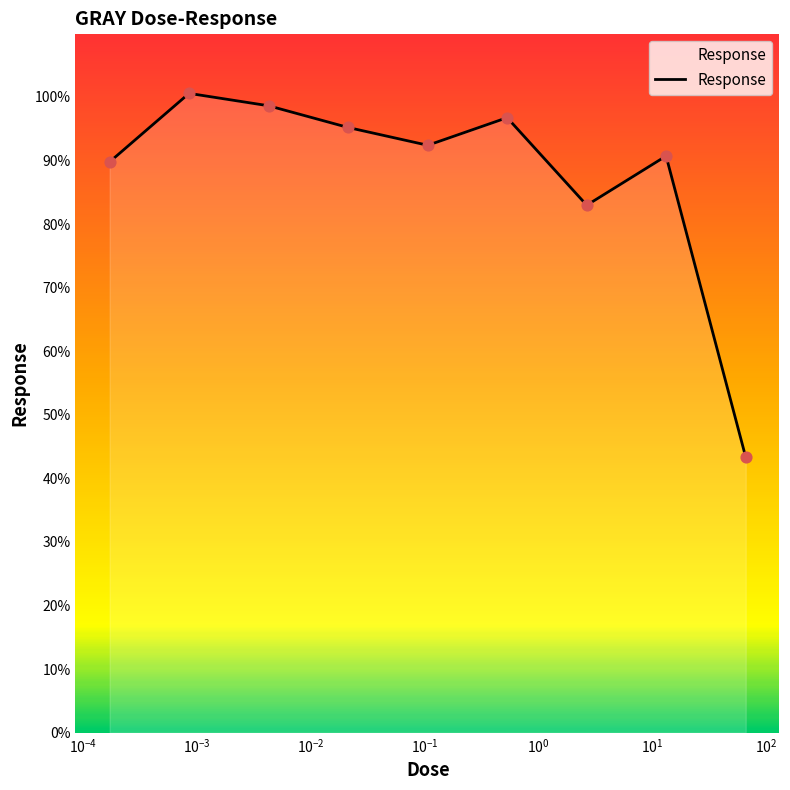

What is the greatest value displayed?

100.6